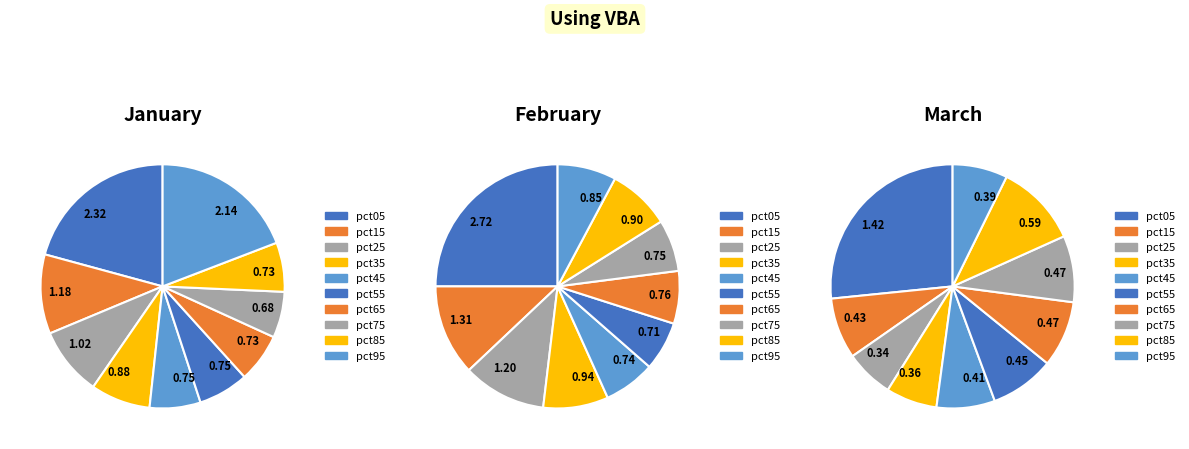

Which category has the smallest portion of the pie?

pct25